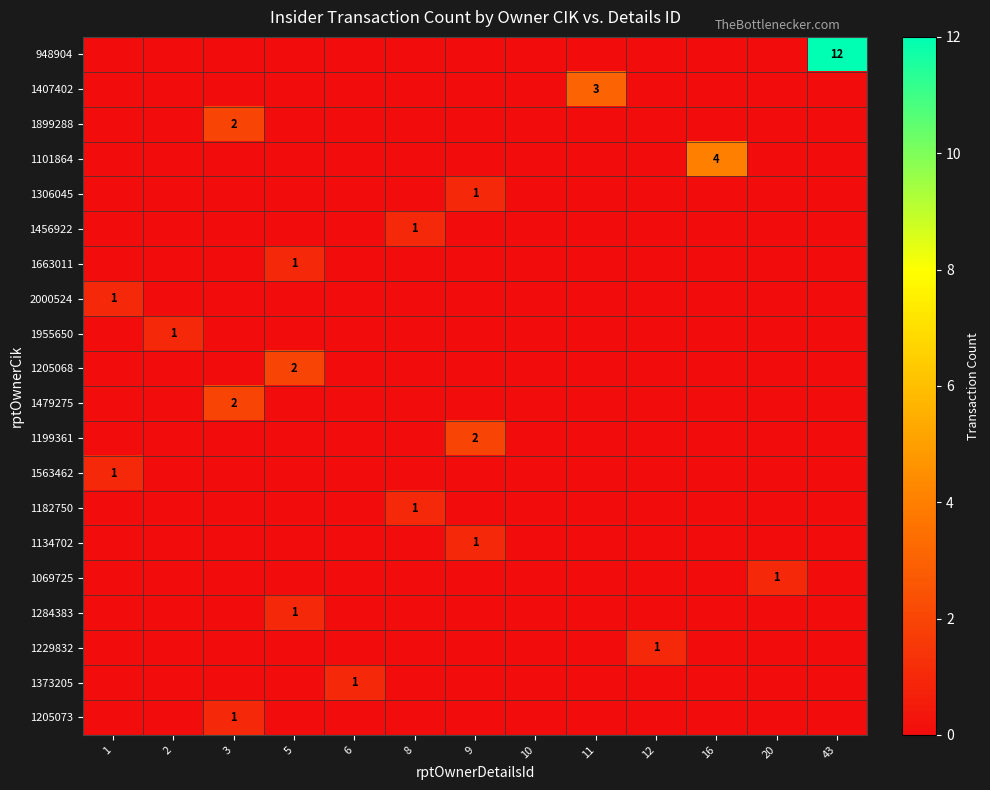

The 1373205 series shows 2 at 6. True or false?

False